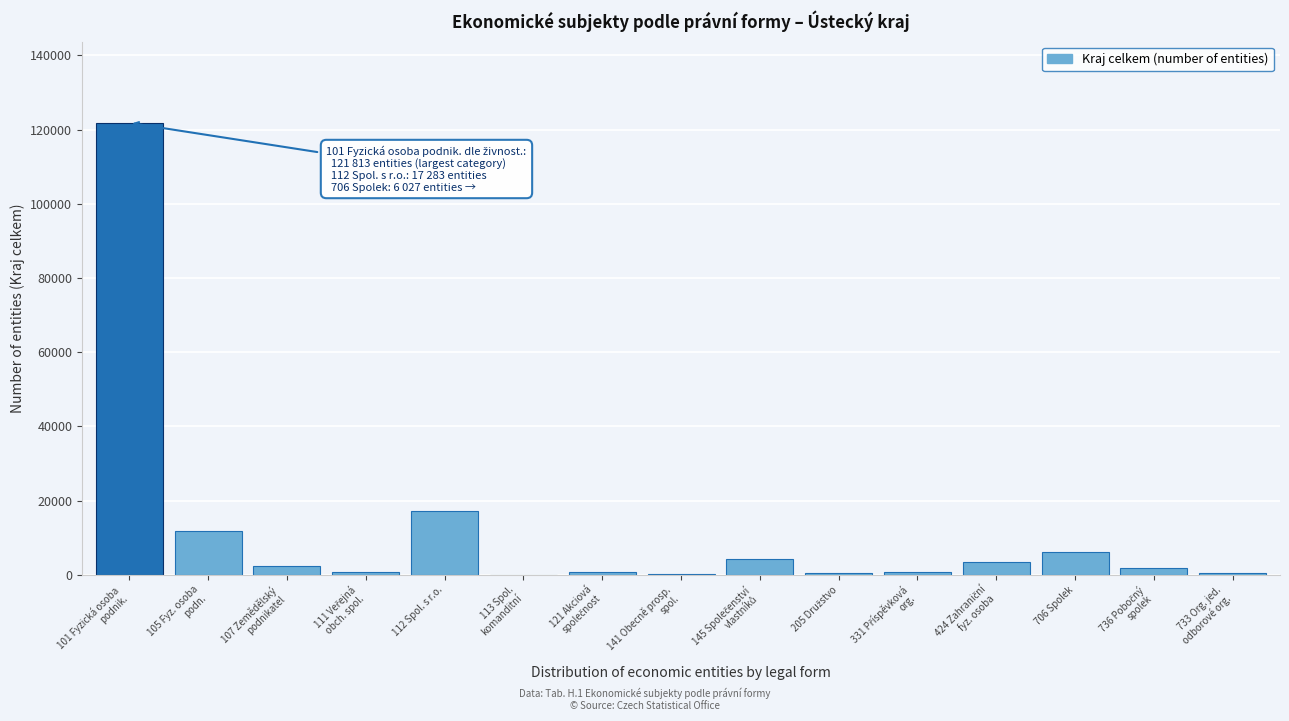

What is the sum of all values?

172378